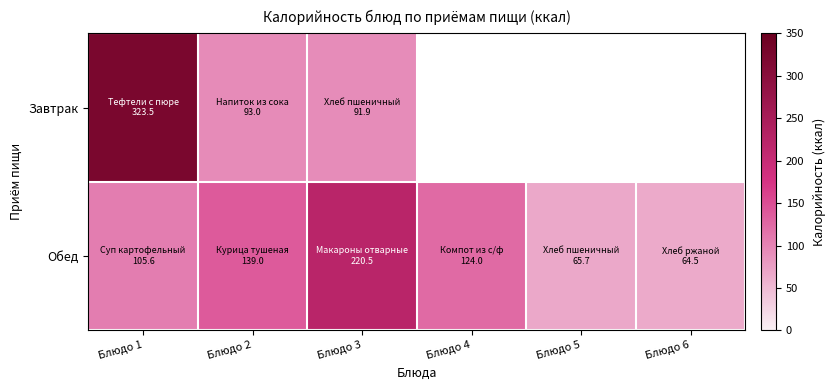

List the series in order of their overall mean, lowest first.

Завтрак, Обед